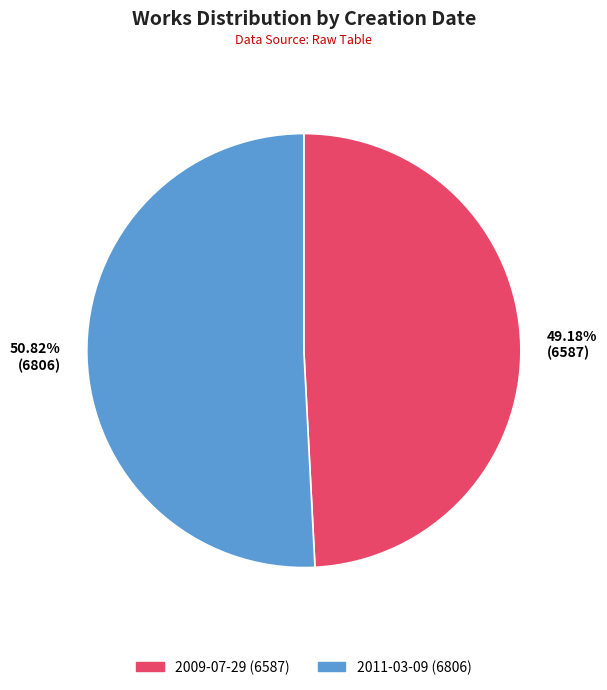

Count the number of slices in the pie.

2